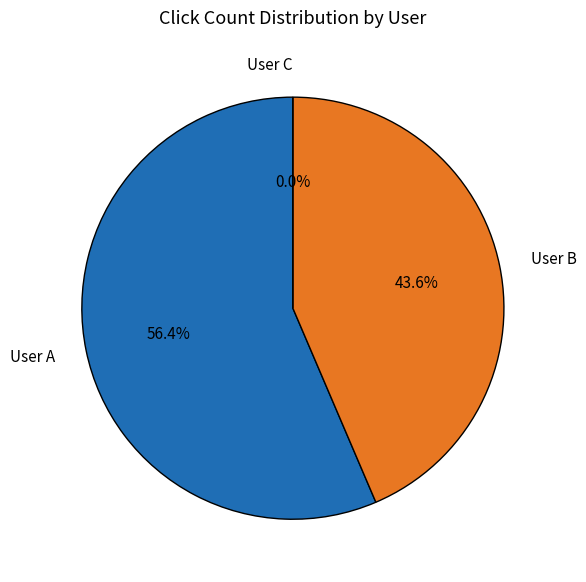

To the nearest percent, what portion does User A represent?

56%